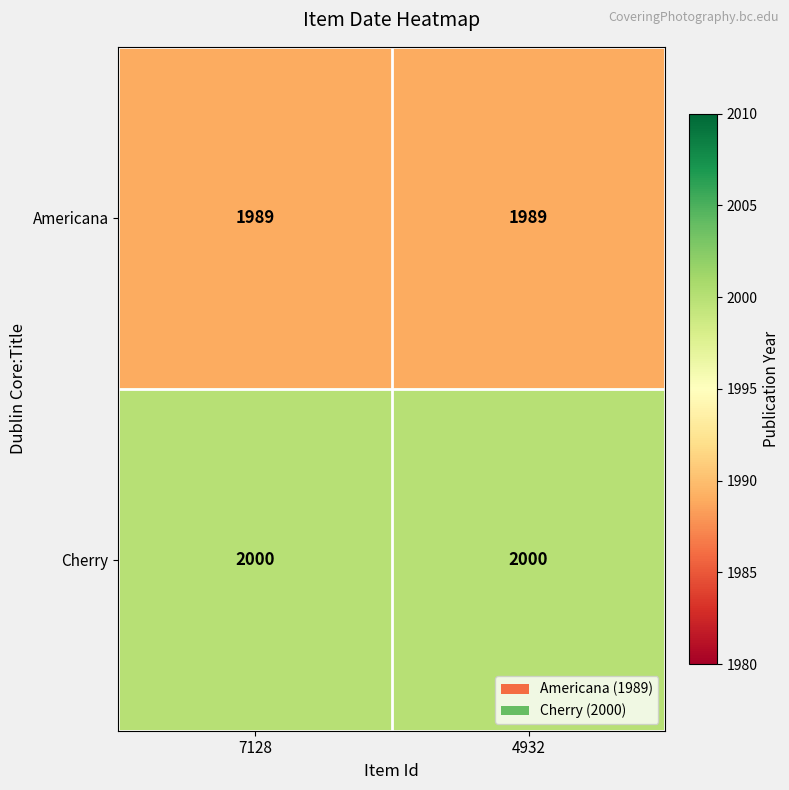

The Americana series shows 1378 at 4932. True or false?

False